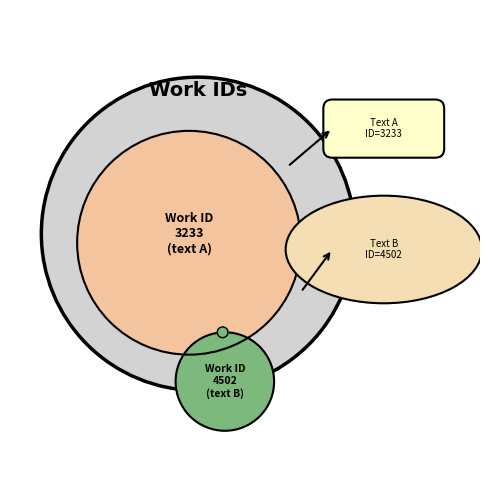

How many slices are in this pie chart?

2